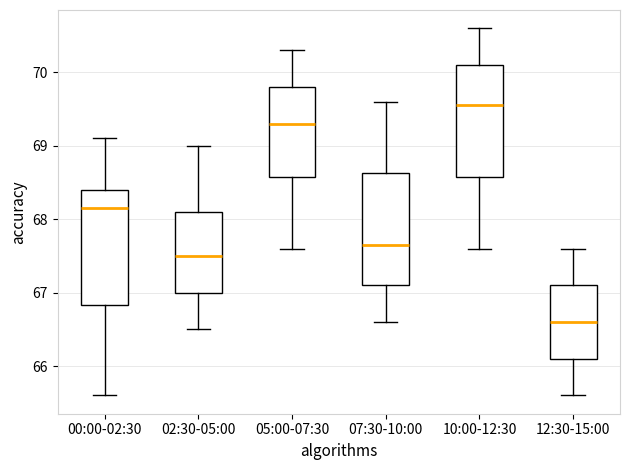

Reading left to right, read every box against the y-axis: the position of its median line, the range the box covers, and the ends of its whiskers. The values are not printed on the chart, so give them approximately, as read against the axis.

00:00-02:30: median 68.2, box 66.8 to 68.4, whiskers 65.6 to 69.1
02:30-05:00: median 67.5, box 67.0 to 68.1, whiskers 66.5 to 69.0
05:00-07:30: median 69.3, box 68.6 to 69.8, whiskers 67.6 to 70.3
07:30-10:00: median 67.7, box 67.1 to 68.6, whiskers 66.6 to 69.6
10:00-12:30: median 69.6, box 68.6 to 70.1, whiskers 67.6 to 70.6
12:30-15:00: median 66.6, box 66.1 to 67.1, whiskers 65.6 to 67.6